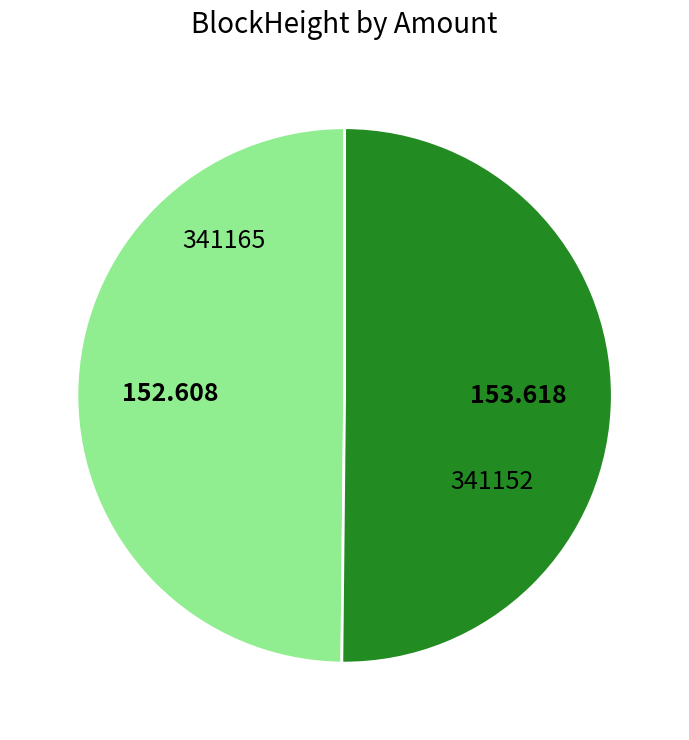

Is the sum of 341165 and 341152 greater than half?

Yes